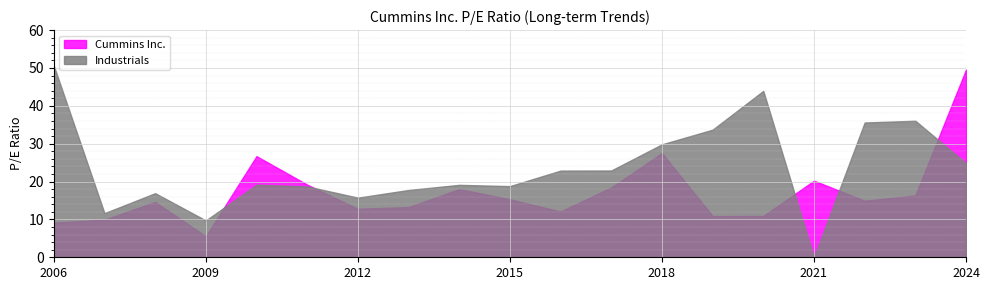

What position from the right is 2023-02-14?

2